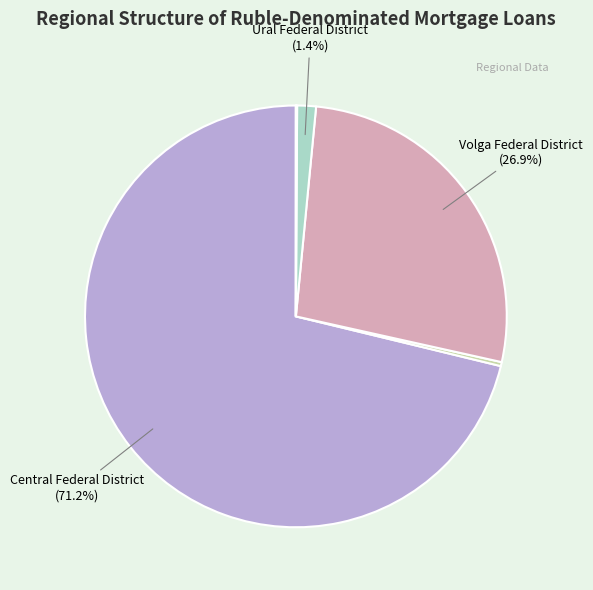

To the nearest percent, what is the difference between the largest and smallest slice percentages?

71%